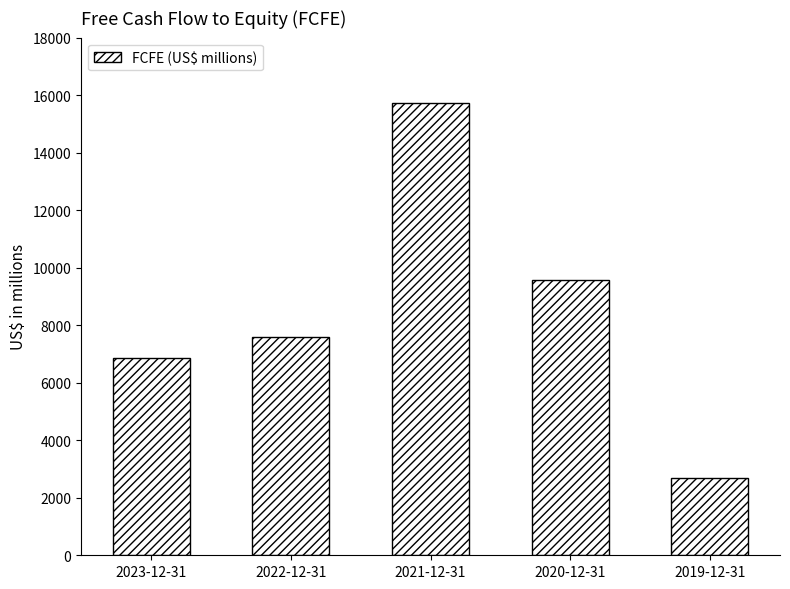

The value at 2021-12-31 is 26031. True or false?

False